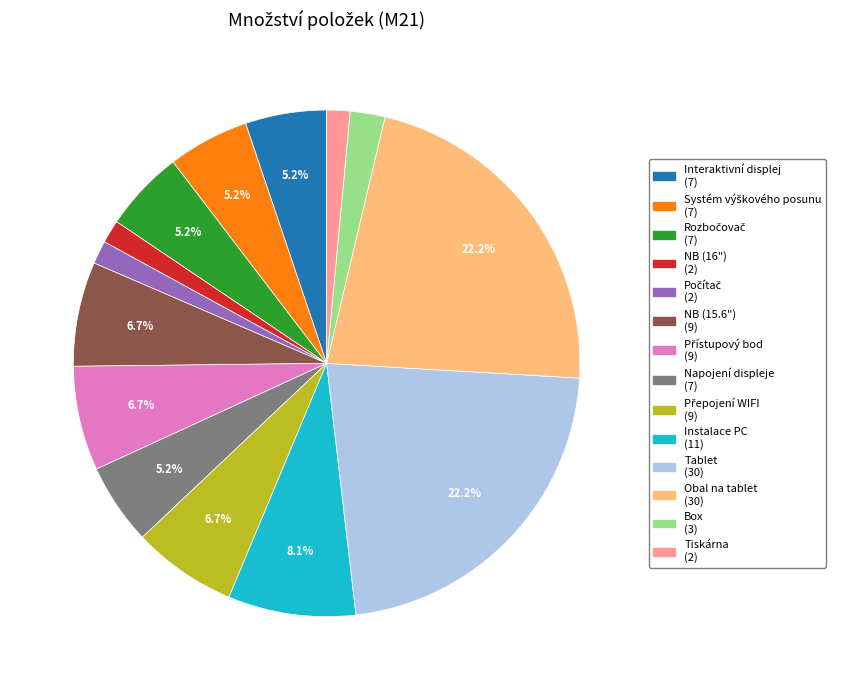

What portion of the pie excludes Tablet?

77.8%